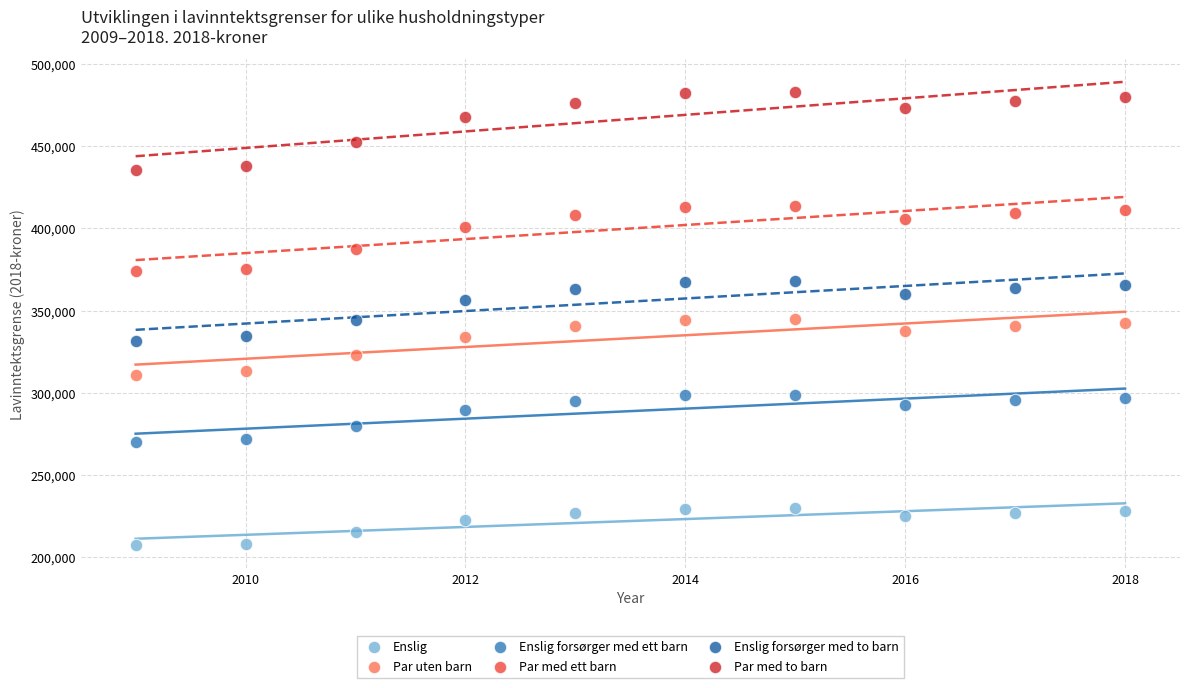

What is the X range (max minus min) for the scatter plot?

9.0